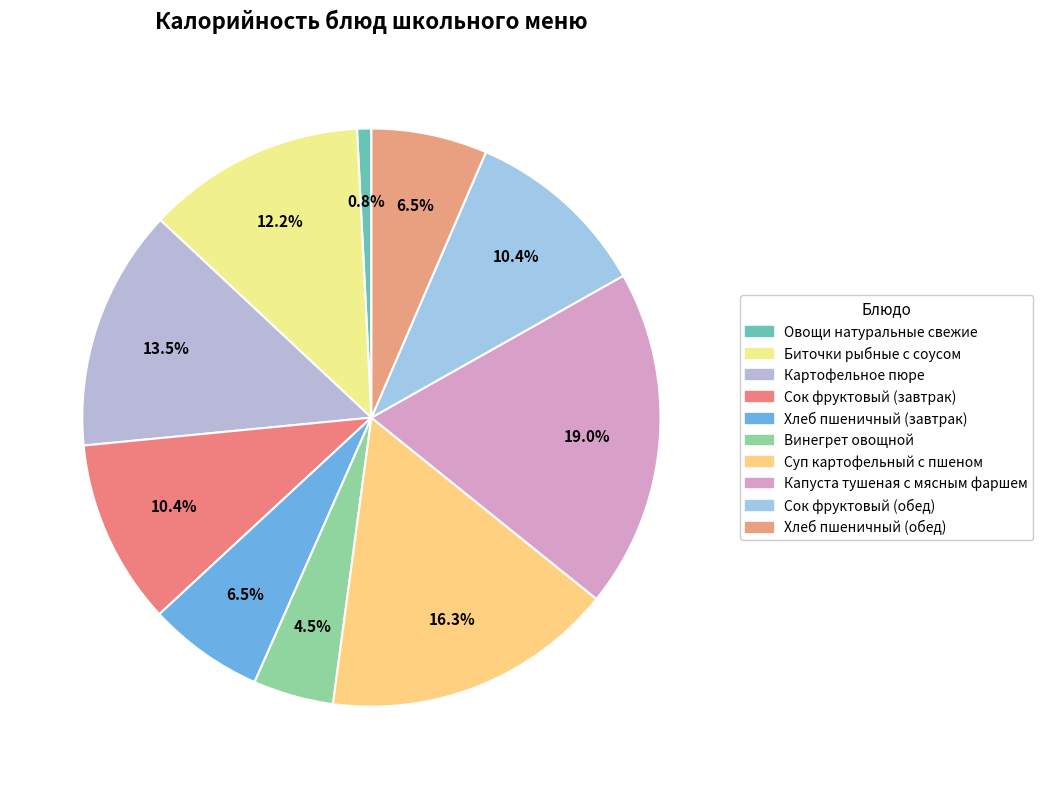

To the nearest percent, what is the average slice percentage?

10%